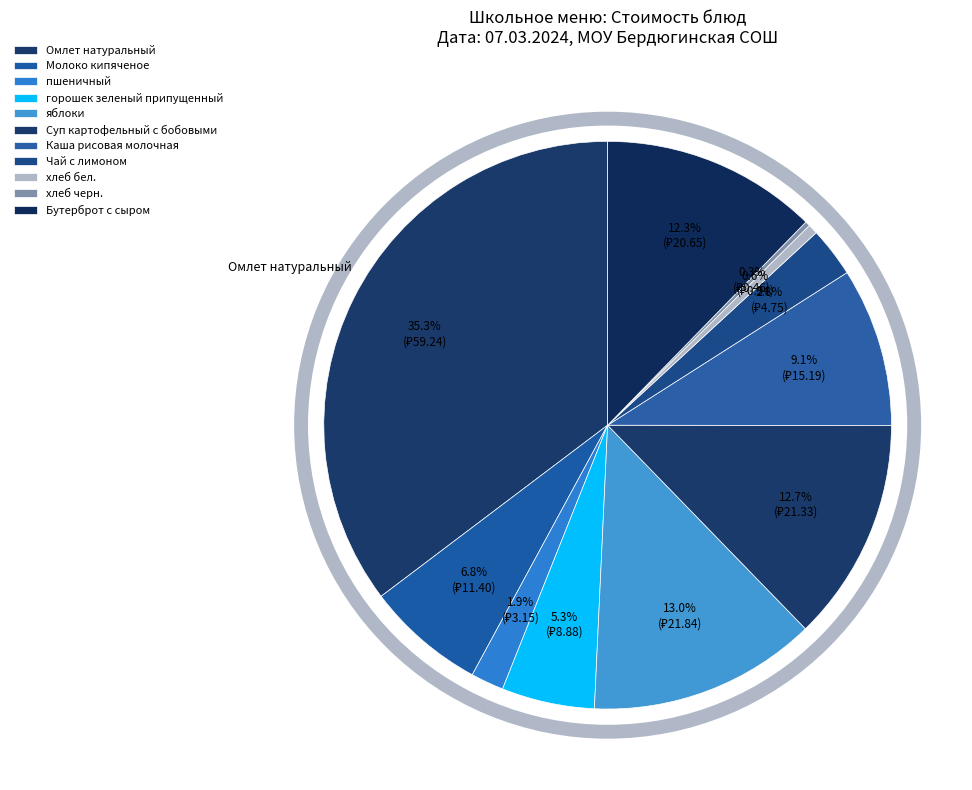

Which has a higher value, Омлет натуральный or горошек зеленый припущенный?

Омлет натуральный